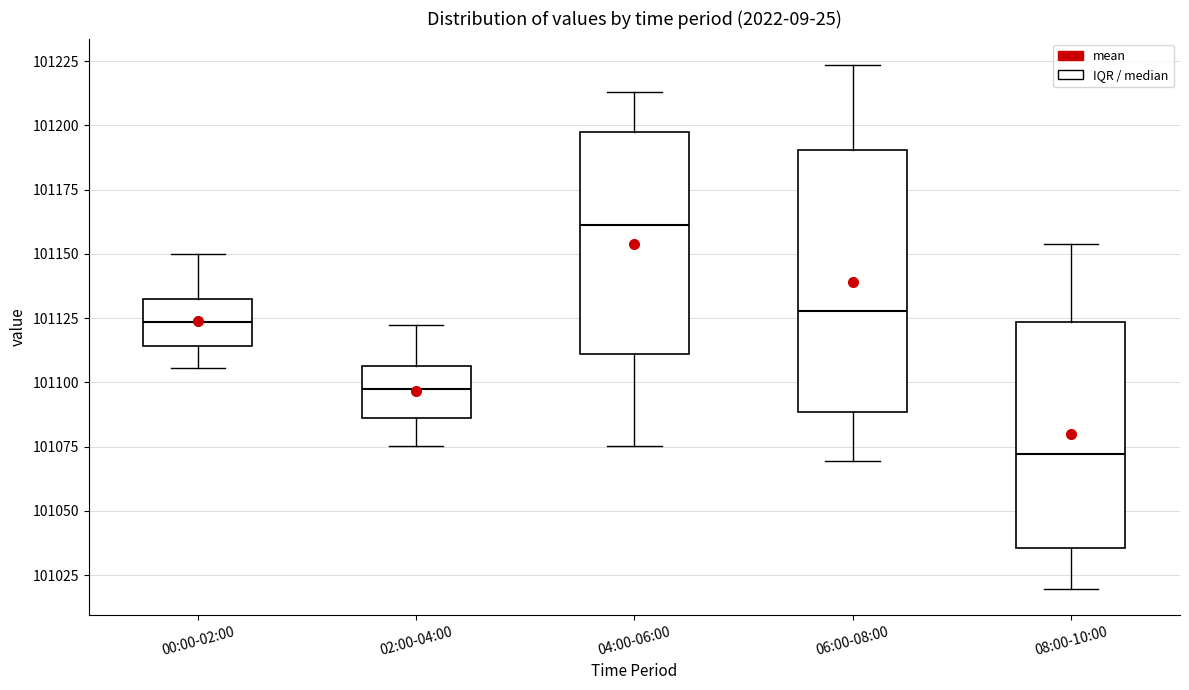

Reading left to right, transcribe this box plot: for each box, give where its median line is, the range the box spans, and where its two whiskers end, as read against the y-axis. The values are not printed on the chart, so give them approximately, as read against the axis.

00:00-02:00: median 101125, box 101115 to 101135, whiskers 101105 to 101150
02:00-04:00: median 101095, box 101085 to 101105, whiskers 101075 to 101125
04:00-06:00: median 101160, box 101110 to 101195, whiskers 101075 to 101215
06:00-08:00: median 101130, box 101090 to 101190, whiskers 101070 to 101225
08:00-10:00: median 101070, box 101035 to 101125, whiskers 101020 to 101155